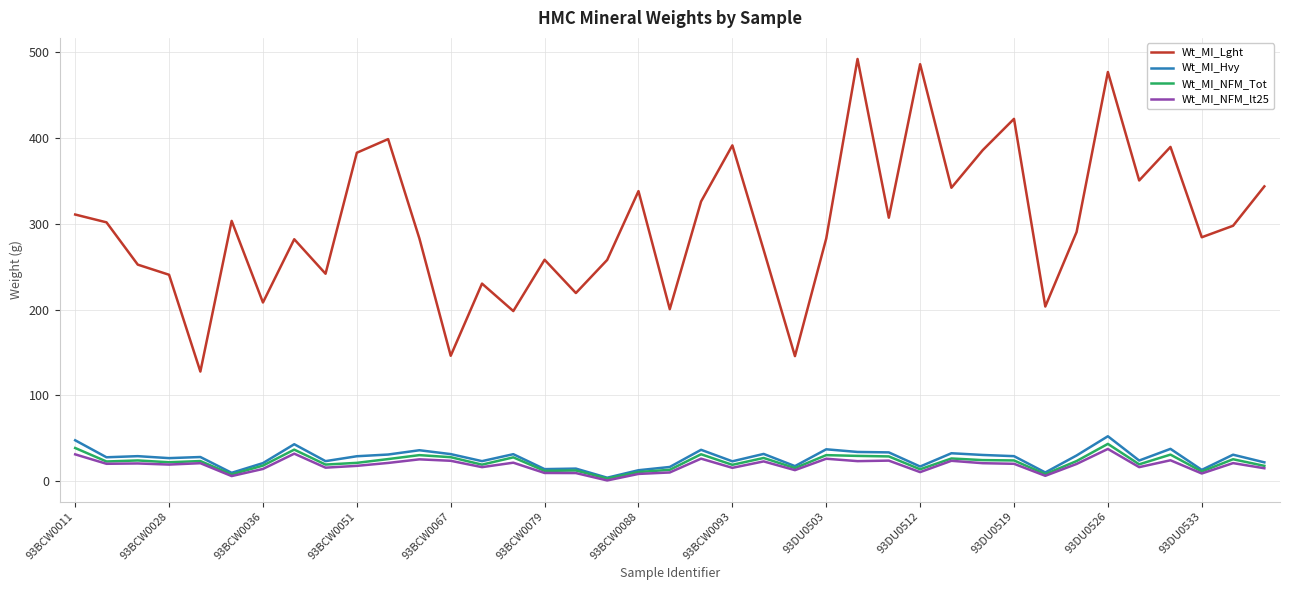

True or false: Wt_MI_NFM_lt25 and Wt_MI_Lght cross at least once.

False